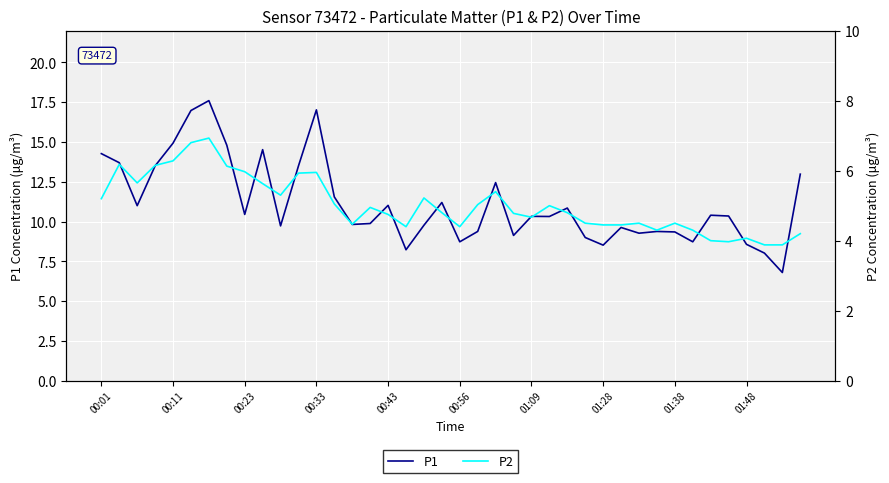

What is the value of the P2 point at the 9th from the left?

6.0